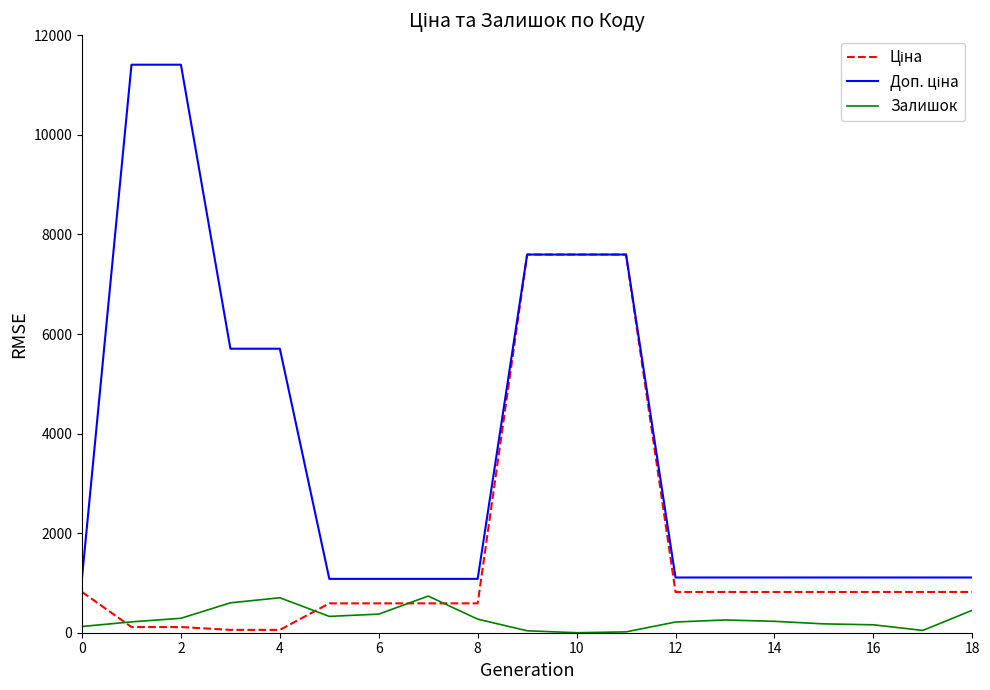

Reading left to right, list all the values displayed in this chart.

Ціна: 818.5	114.1	114.1	57.0	57.0	589.9	589.9	589.9	589.9	7596.5	7596.5	7596.5	818.5	818.5	818.5	818.5	818.5	818.5	818.5
Доп. ціна: 1109.2	11410.0	11410.0	5705.0	5705.0	1081.7	1081.7	1081.7	1081.7	7596.5	7596.5	7596.5	1109.2	1109.2	1109.2	1109.2	1109.2	1109.2	1109.2
Залишок: 125.0	218.0	290.0	601.0	702.0	328.0	374.0	736.0	273.0	39.0	0.0	17.0	215.0	256.0	229.0	178.0	159.0	46.0	451.0